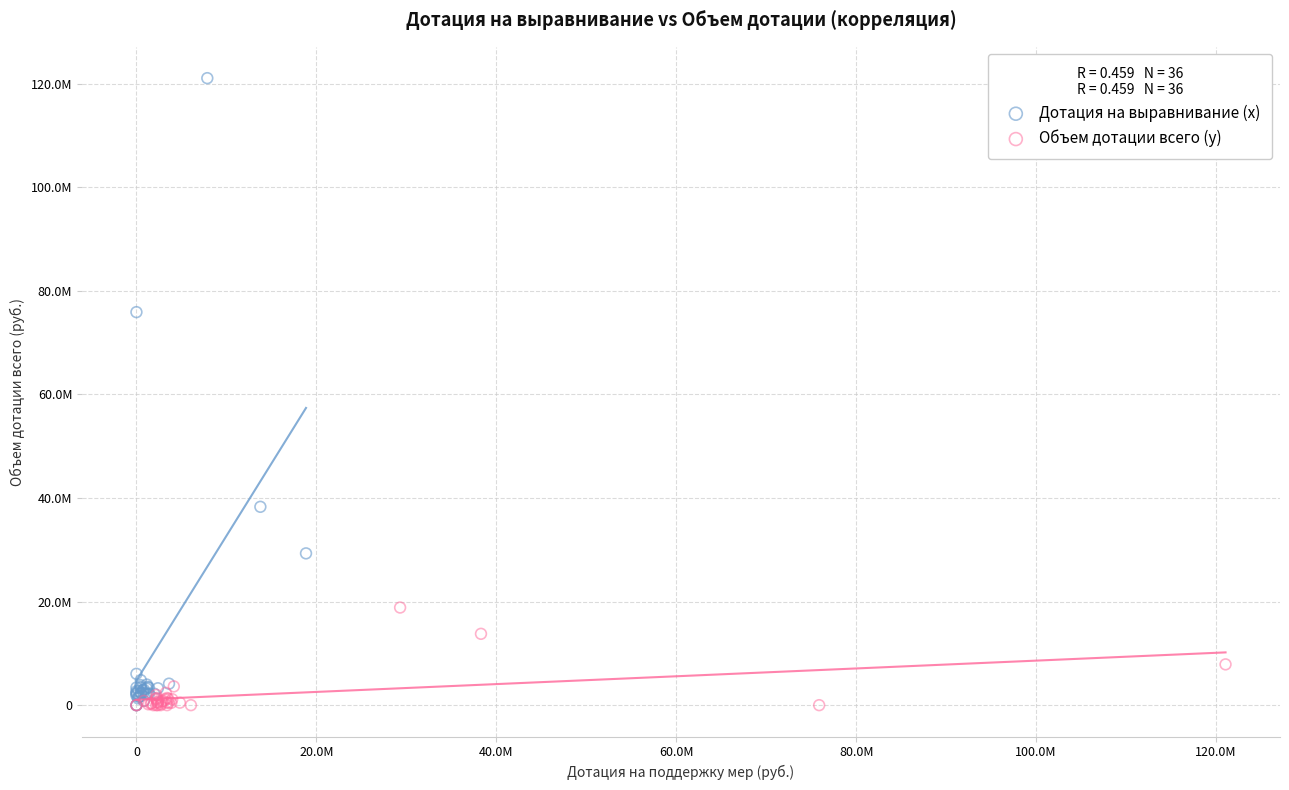

Which series has the largest Y range (max minus min)?

Дотация на выравнивание (x)